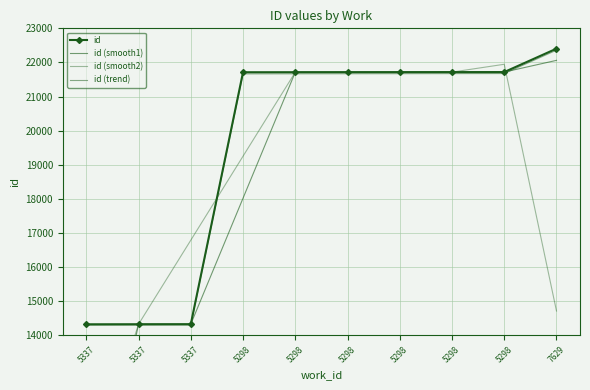

Which series changed the most between 5298 and 5298?

id (trend)